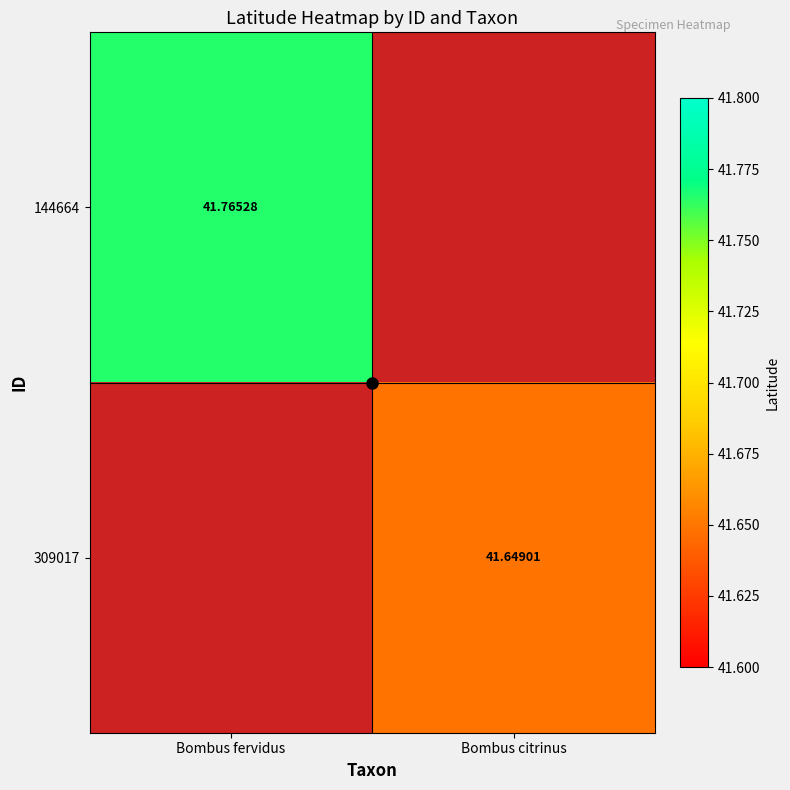

At Bombus fervidus, list the series in order from largest to smallest.

144664, 309017